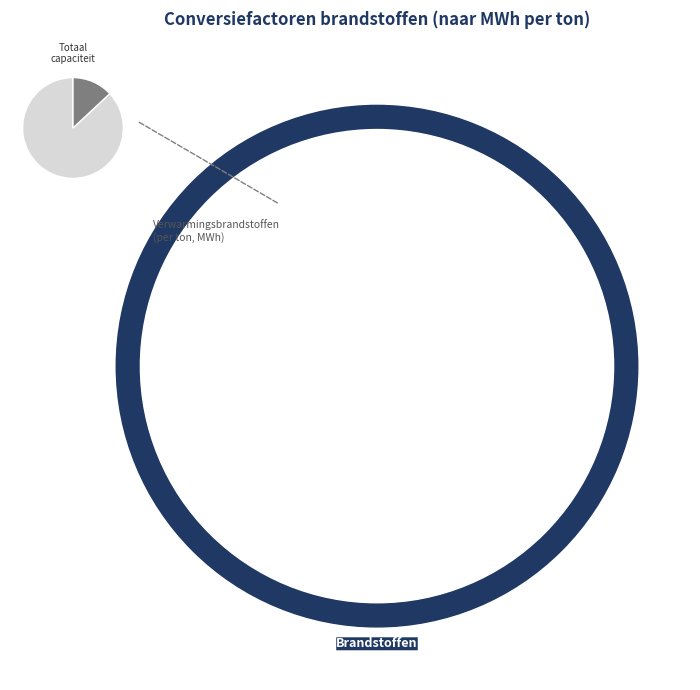

Rank the categories by value from highest to lowest.

Propaan (vloeibaar gas), LPG (vloeibaar gas), Butaan (vloeibaar gas), Lichte stookolie, Zware stookolie, Aardgas (hoogcalorisch), Aardgas (laagcalorisch)